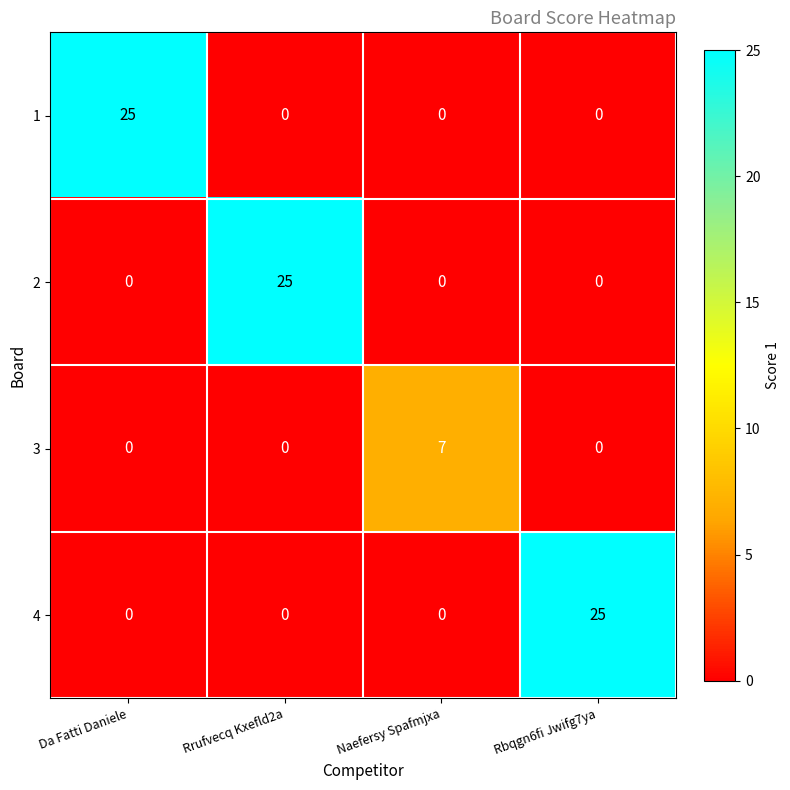

What is the spread (max minus min) of values at Naefersy Spafmjxa?

7